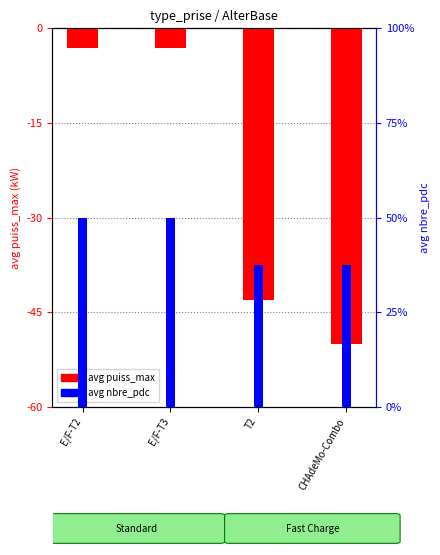

Does the chart contain stacked bars?

No